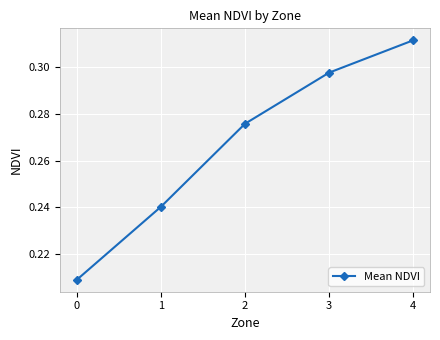

The chart shows a value of 0.4 at 0. True or false?

False